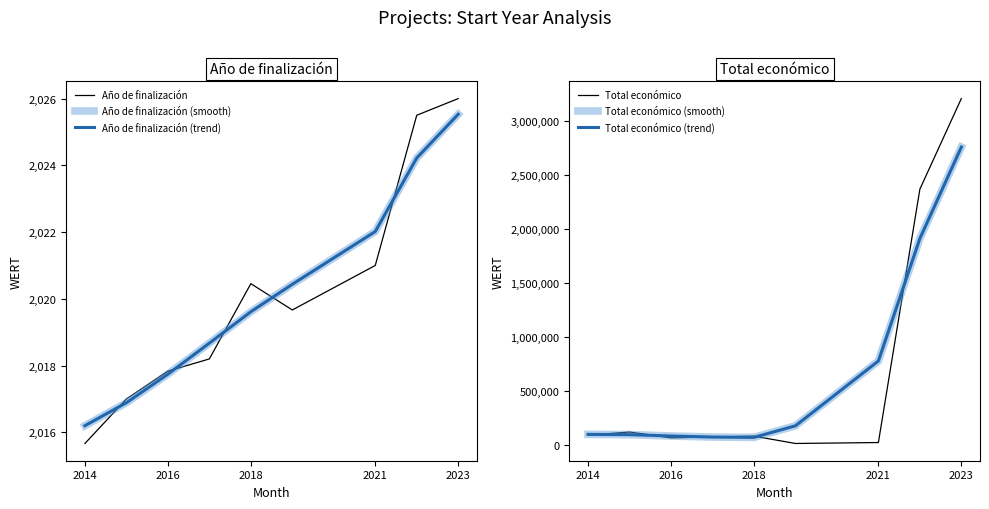

Does the chart have visible grid lines?

No